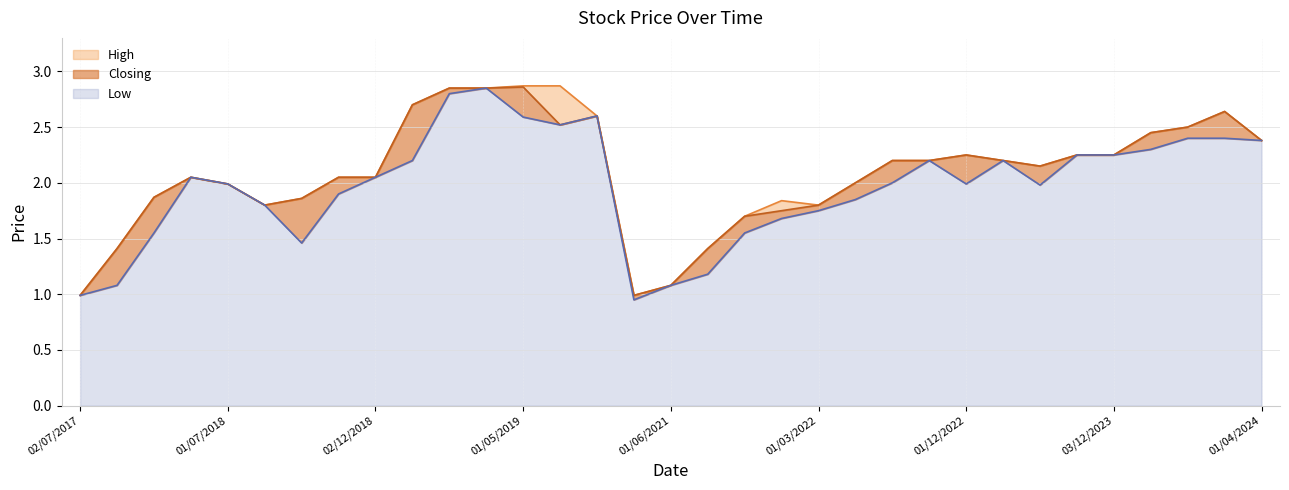

At which category is the sum across all series the highest?

01/04/2019